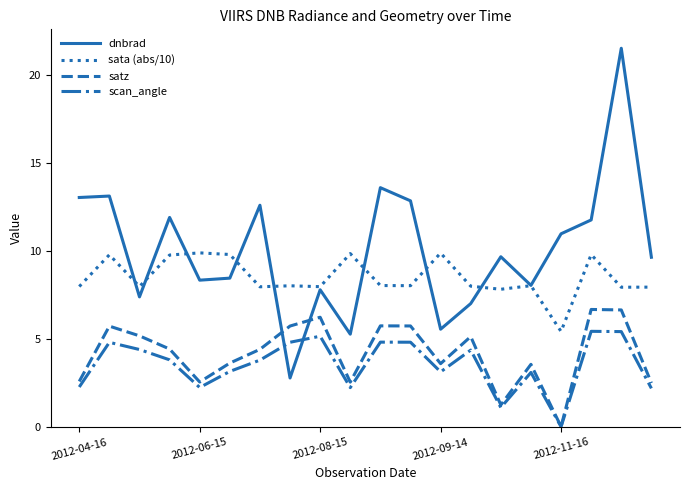

Which series has the largest total across all categories?

dnbrad